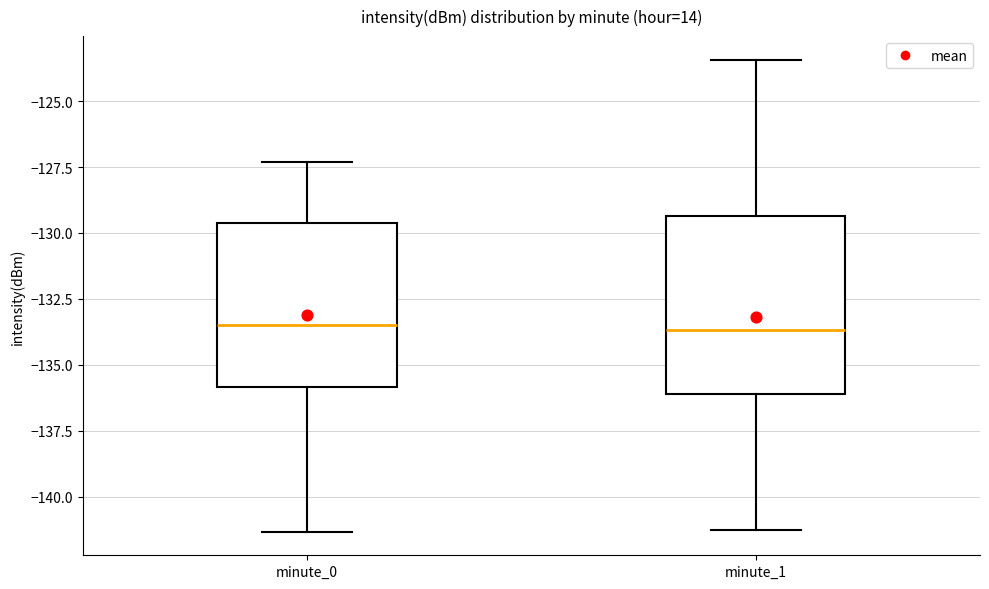

Where does the upper whisker of the box for minute_1 end on the y-axis? The values are not printed on the chart, so give them approximately, as read against the axis.

-123.5